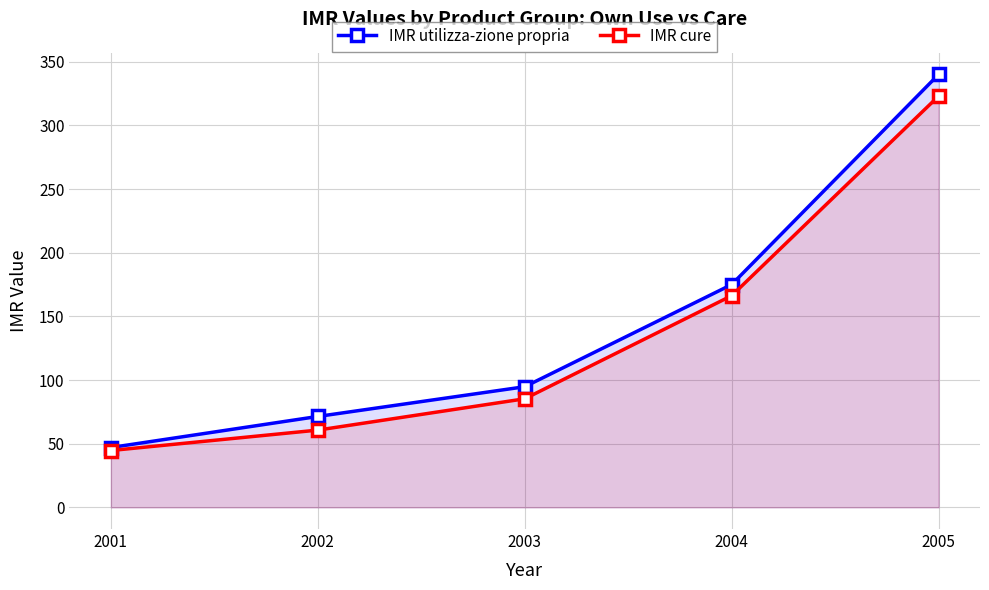

Reading left to right, list all the values displayed in this chart.

IMR utilizza-zione propria: 2001=47.0	2002=71.4	2003=94.8	2004=175.0	2005=340.0
IMR cure: 2001=44.6	2002=60.7	2003=85.3	2004=166.2	2005=323.0